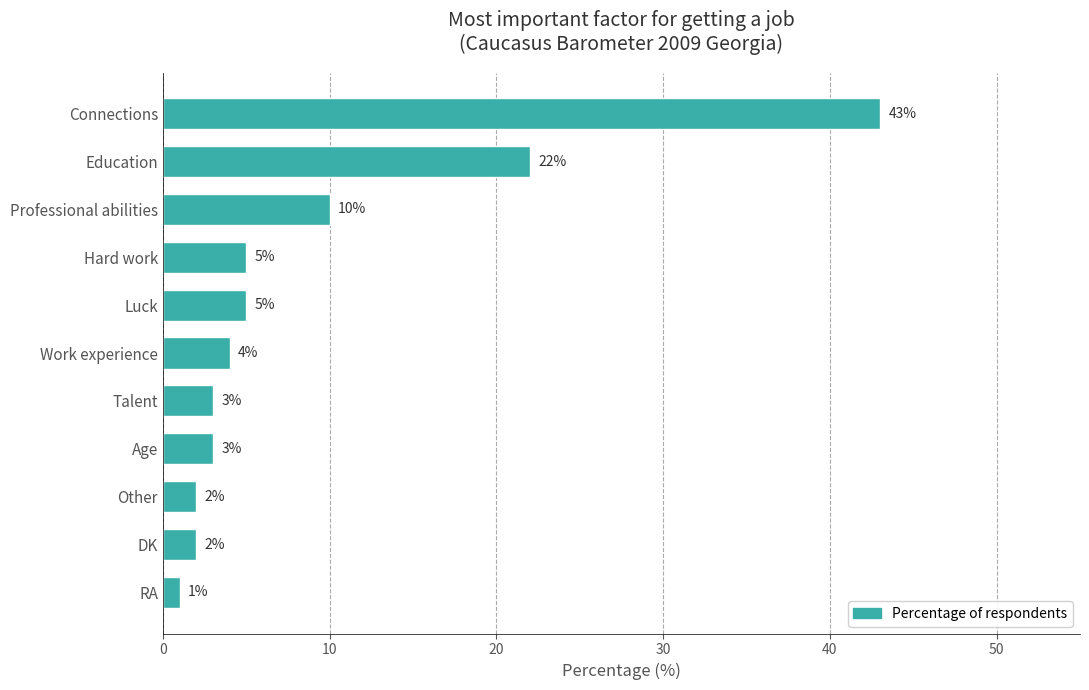

What position from the bottom is Work experience?

6